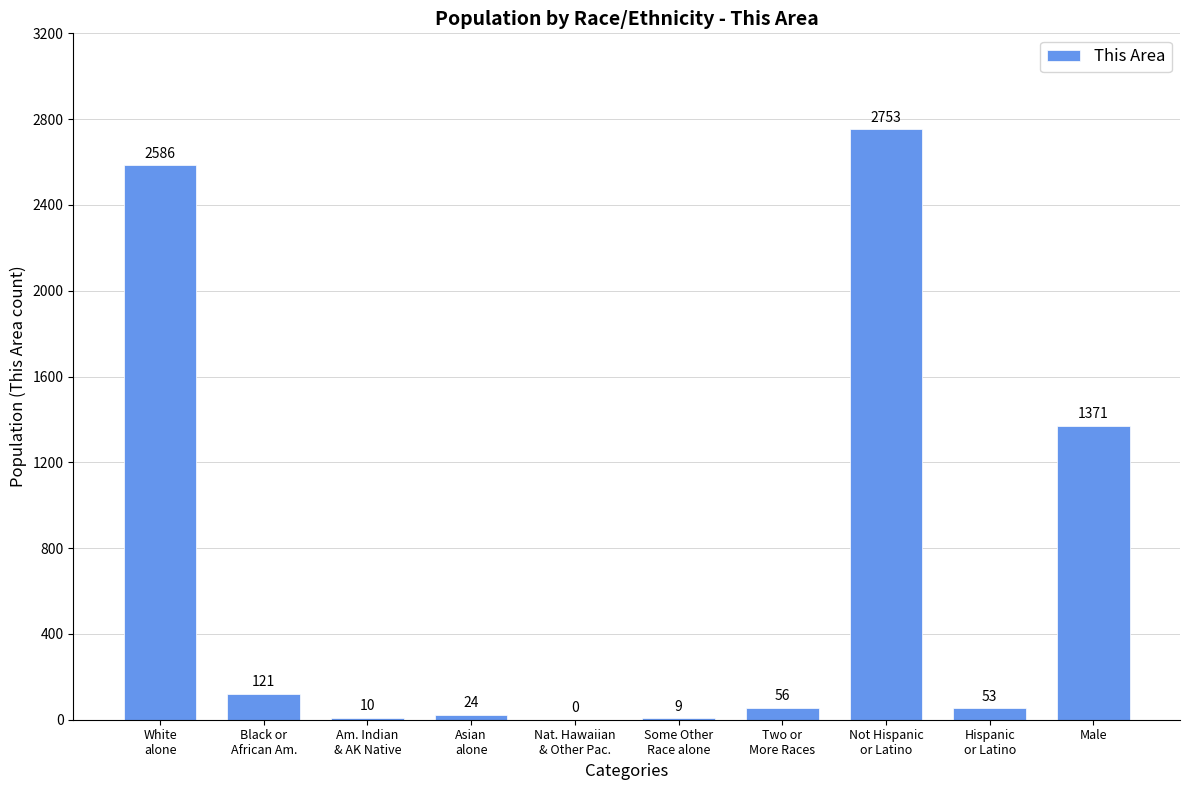

How many distinct data groups are displayed?

1